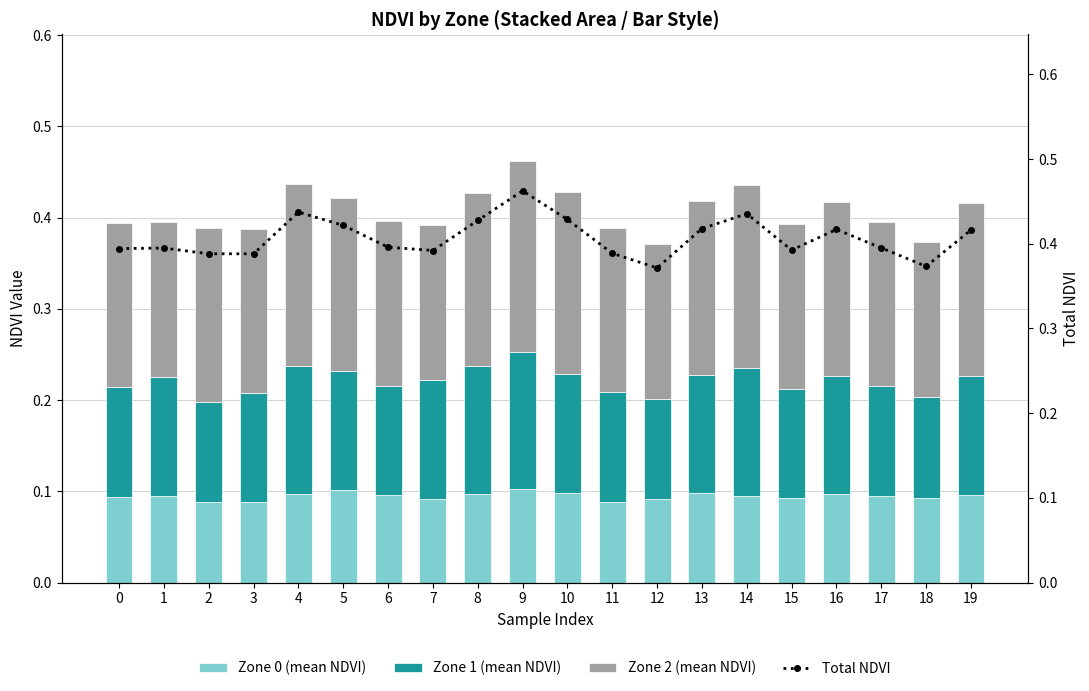

Is it true that Zone 1 (mean NDVI) equals 0.1 at 9?

True